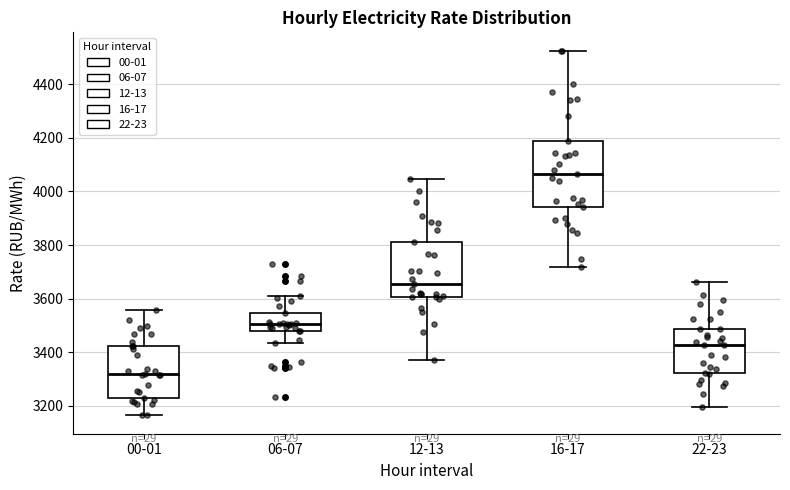

Reading left to right, transcribe this box plot: for each box, give where its median line is, the range the box spans, and where its two whiskers end, as read against the y-axis. The values are not printed on the chart, so give them approximately, as read against the axis.

00-01: median 3320, box 3220 to 3420, whiskers 3160 to 3560
06-07: median 3500, box 3480 to 3540, whiskers 3440 to 3620
12-13: median 3660, box 3600 to 3820, whiskers 3380 to 4040
16-17: median 4060, box 3940 to 4180, whiskers 3720 to 4520
22-23: median 3420, box 3320 to 3480, whiskers 3200 to 3660